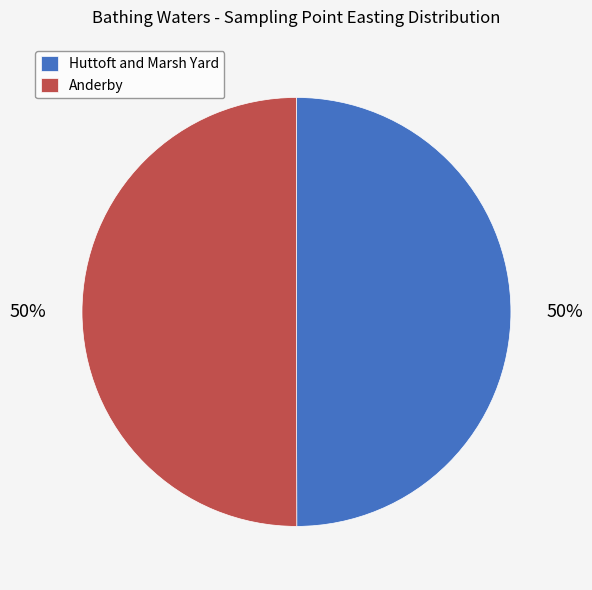

What percentage is the Huttoft and Marsh Yard slice, to the nearest percent?

50%